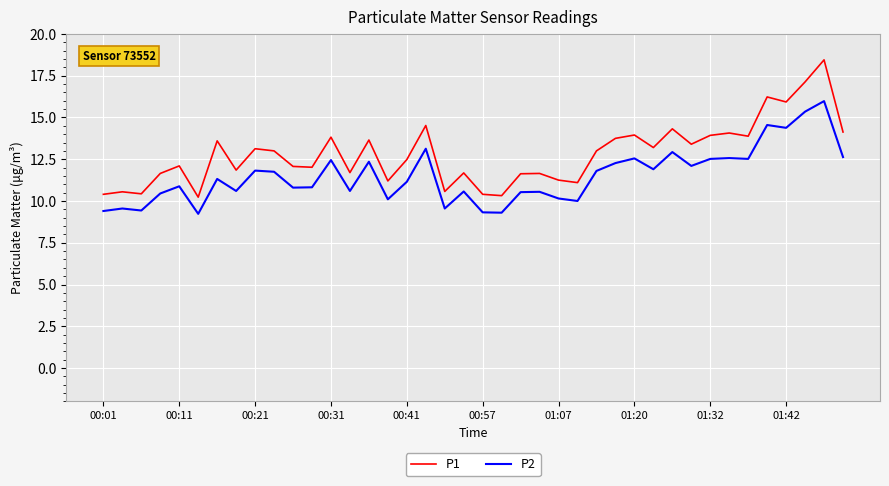

Is this an area chart (filled region under the line)?

No